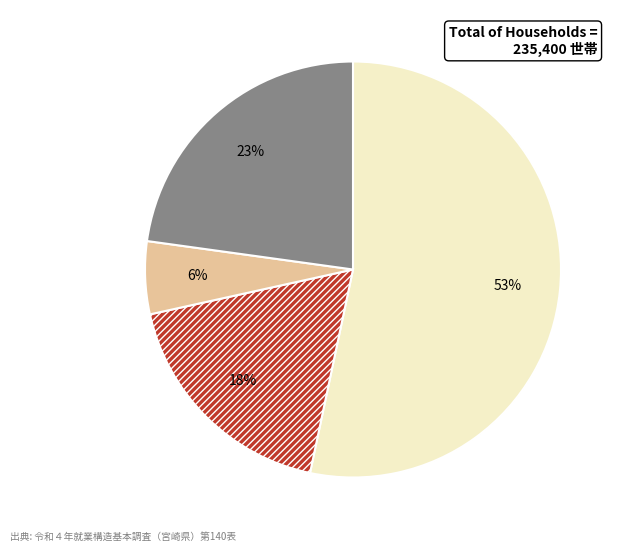

To the nearest percent, what portion does 夫が無業で妻が有業 represent?

6%